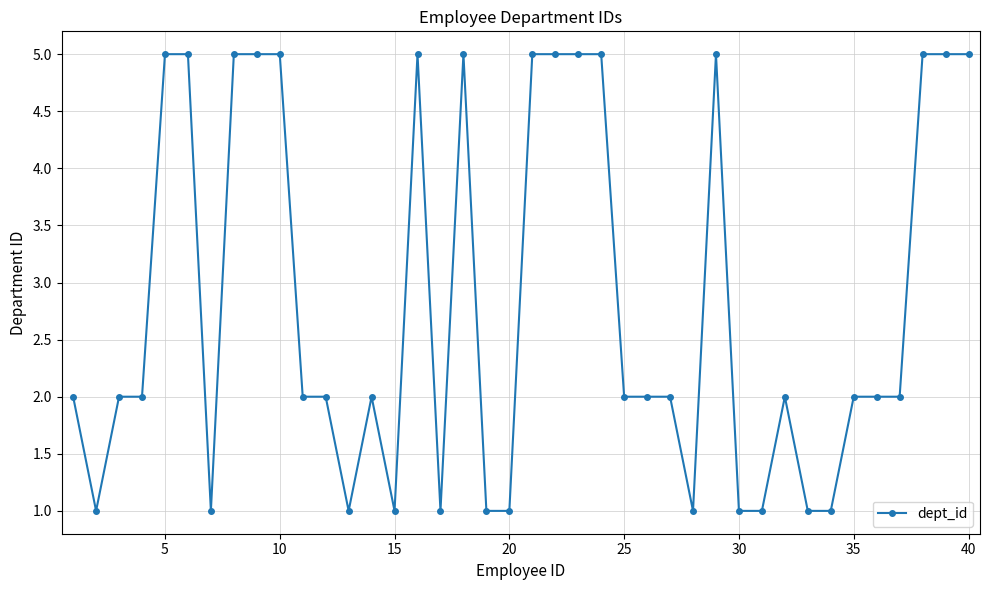

What is the smallest value displayed?

1